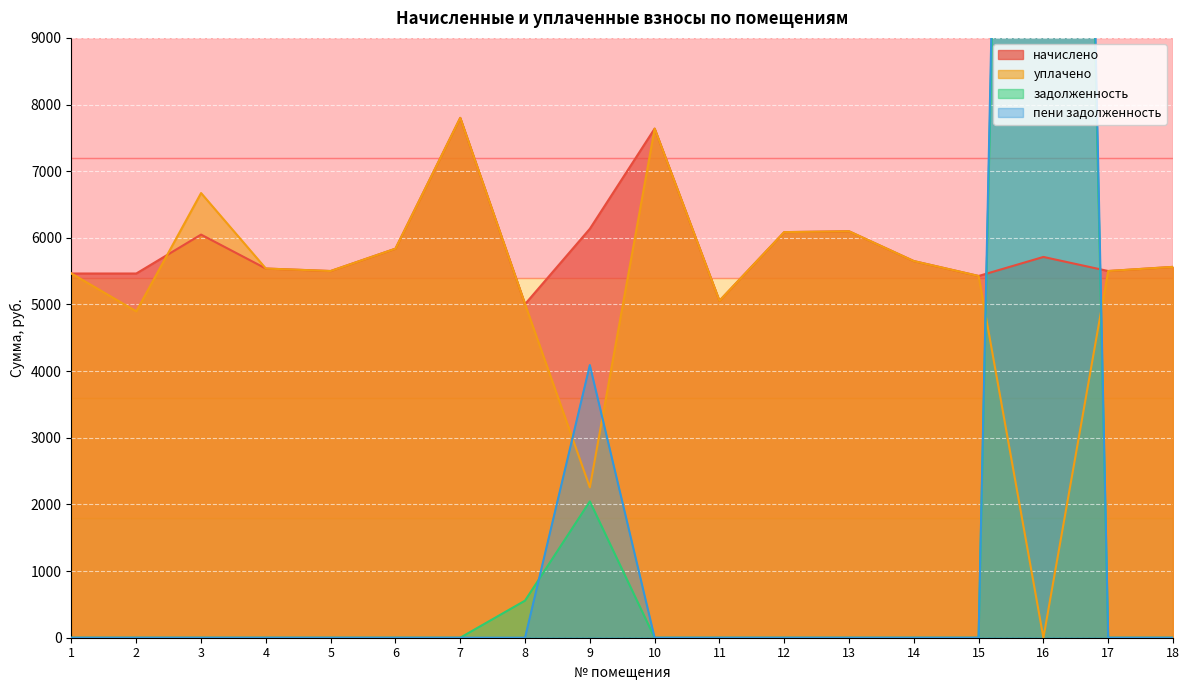

After their last crossing, which series has the higher values: уплачено or начислено?

уплачено